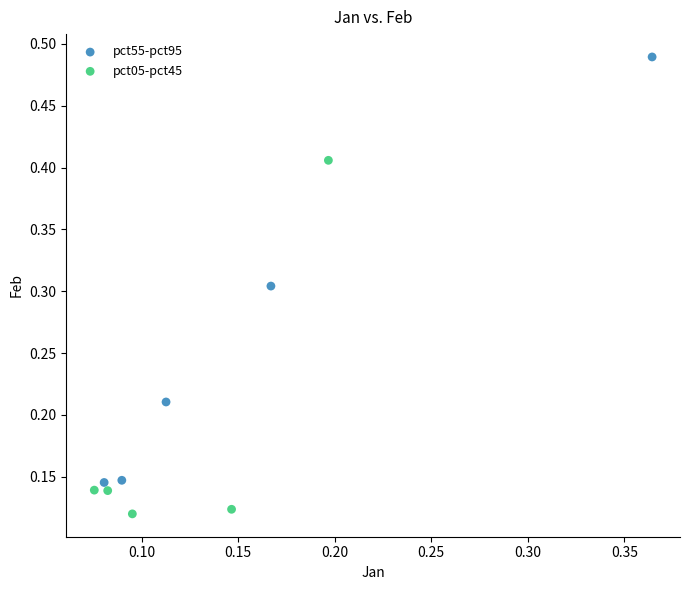

Which series contains the lowest Y value?

pct05-pct45